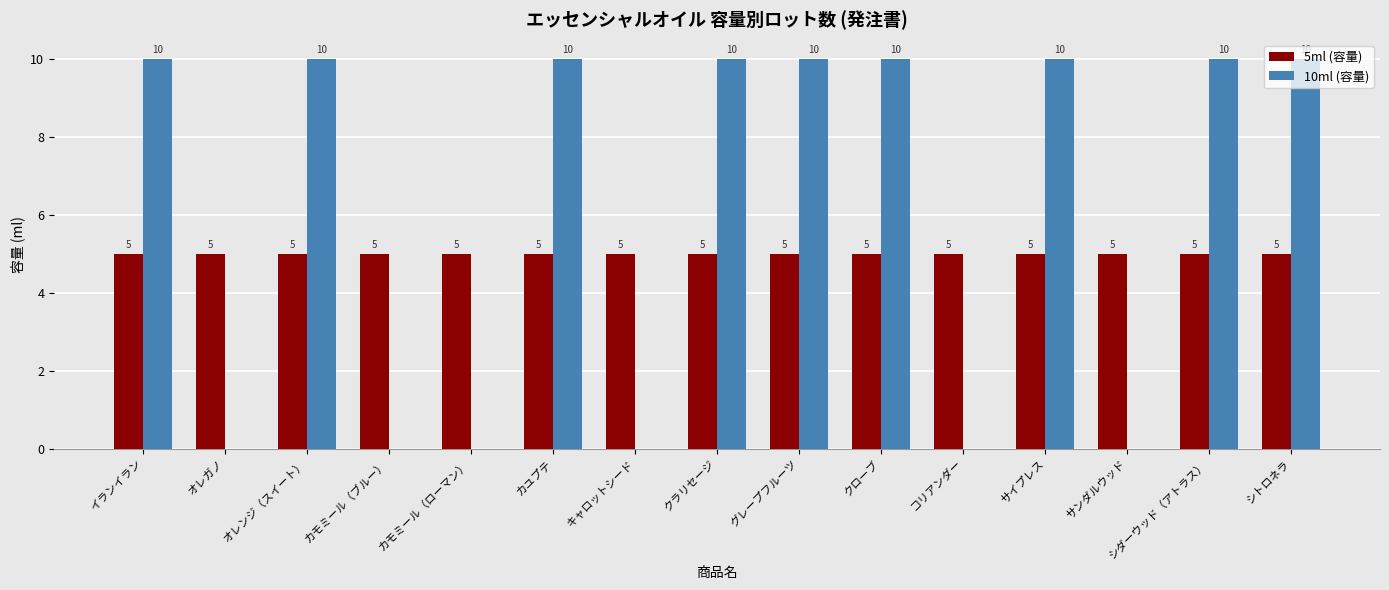

What is the maximum value shown in the chart?

10